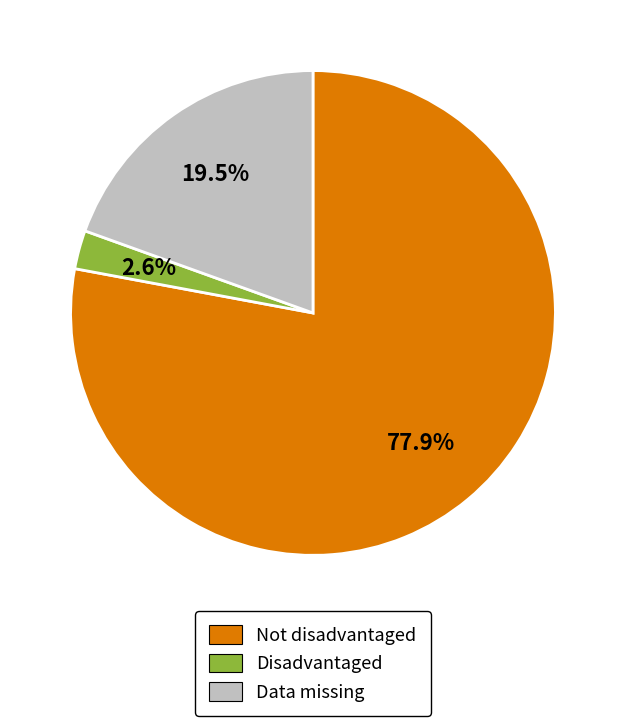

To the nearest percent, what percentage of the pie is Not disadvantaged?

78%